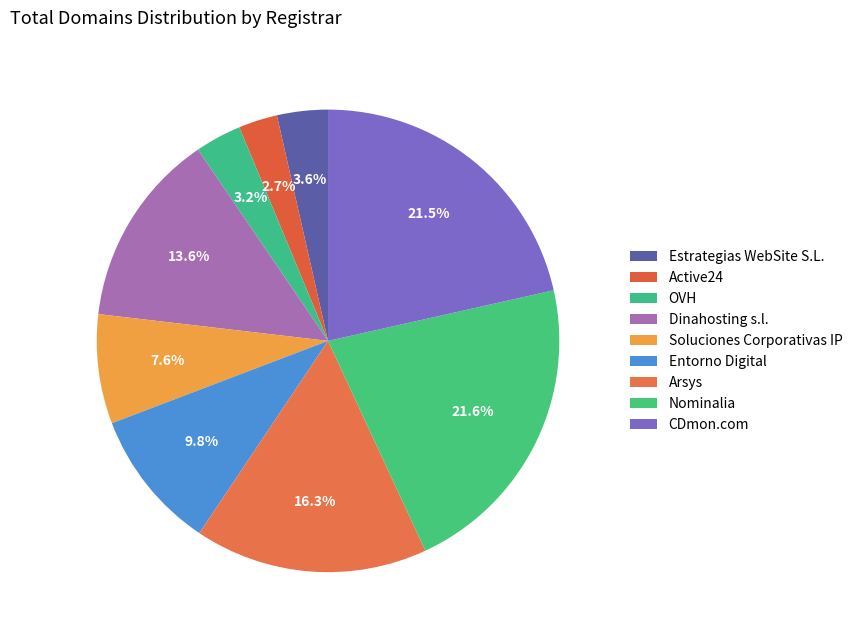

How many slices are in this pie chart?

9